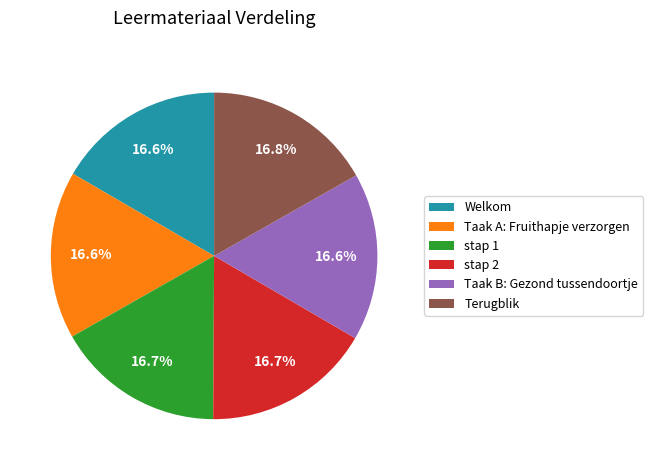

To the nearest percent, what portion does Taak A: Fruithapje verzorgen represent?

17%